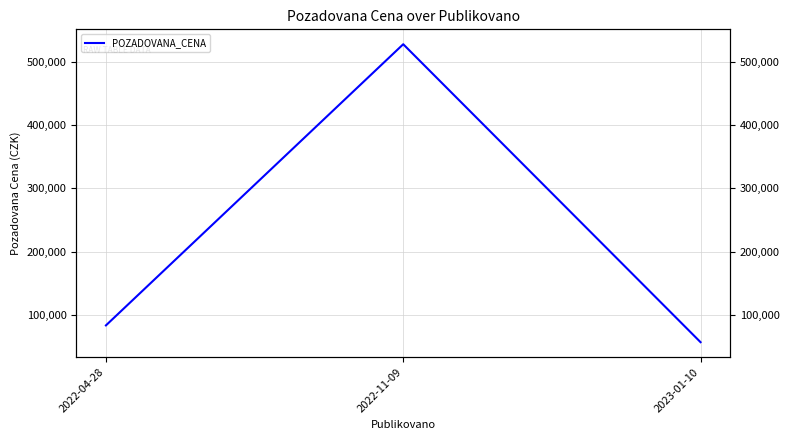

What is the smallest value displayed?

57525